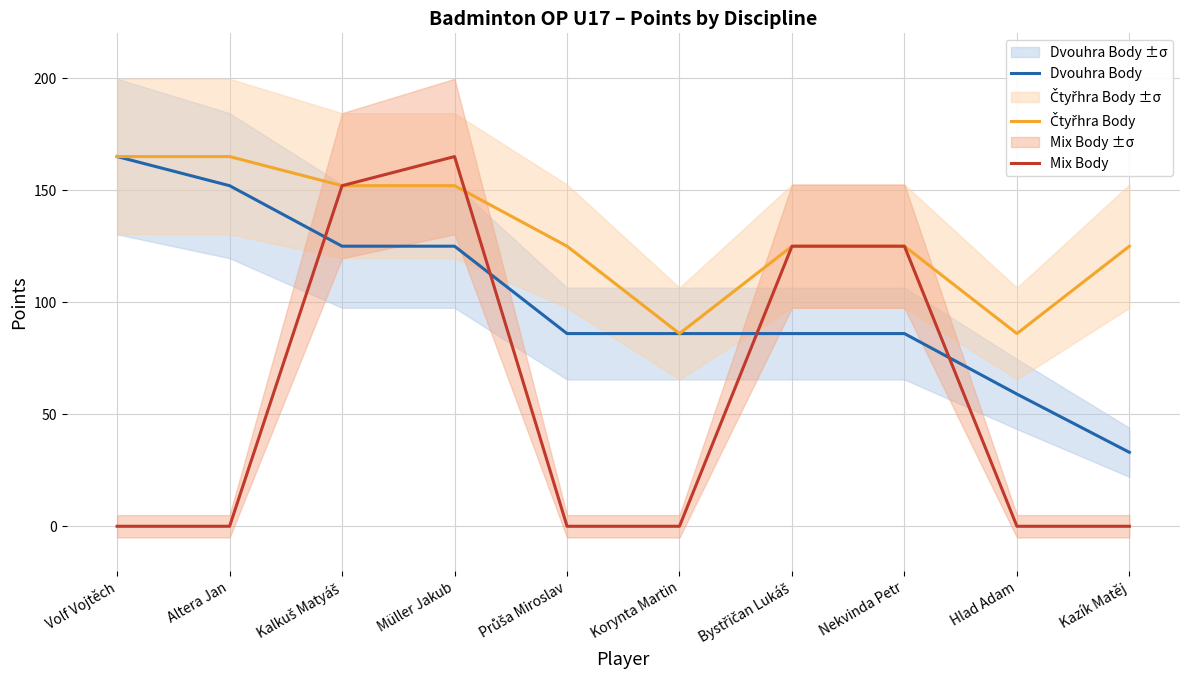

How many values in the Čtyřhra Body series are below 125?

2